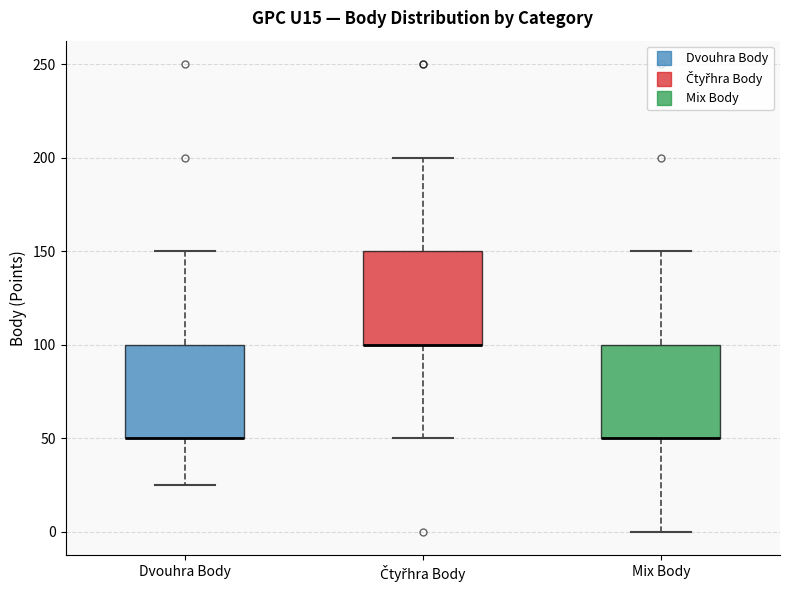

Where does the upper whisker of the box for Dvouhra Body end on the y-axis? The values are not printed on the chart, so give them approximately, as read against the axis.

150